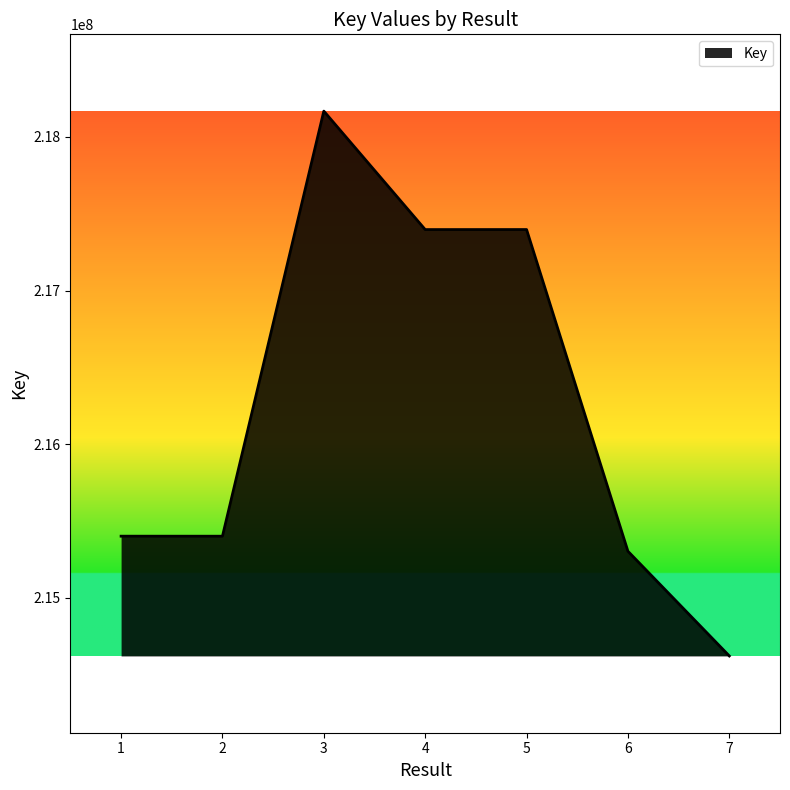

What is the sum of all values?

1513684588